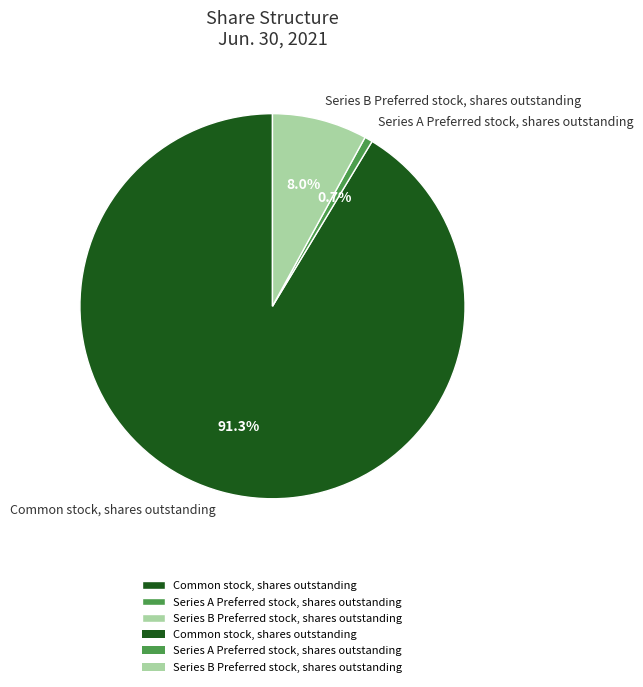

Which category accounts for the majority?

Common stock, shares outstanding